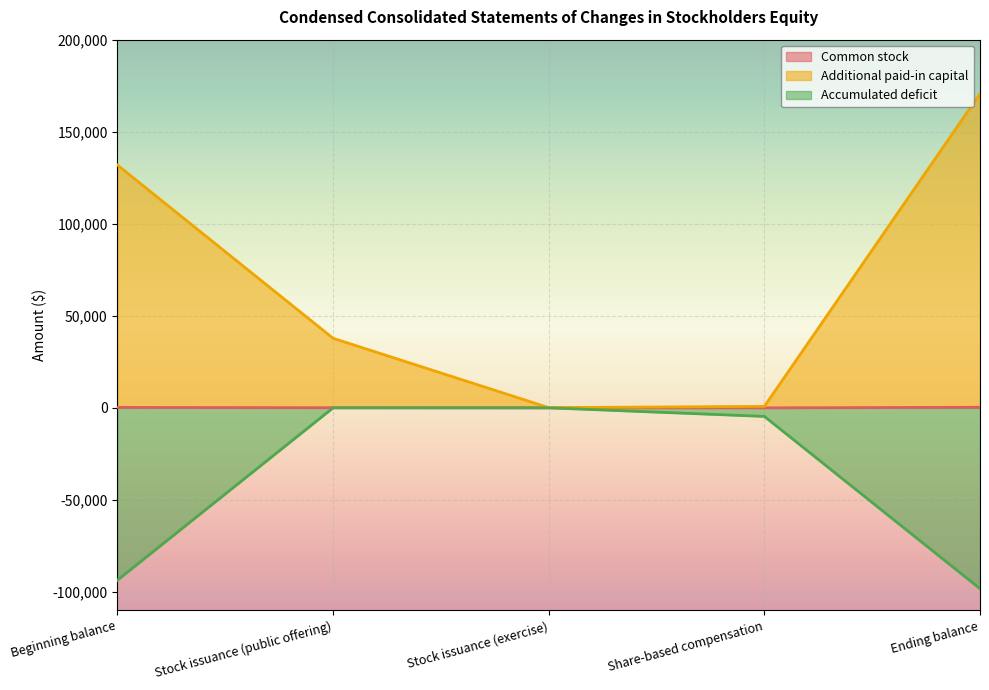

At how many categories does at least one series exceed -36275?

5